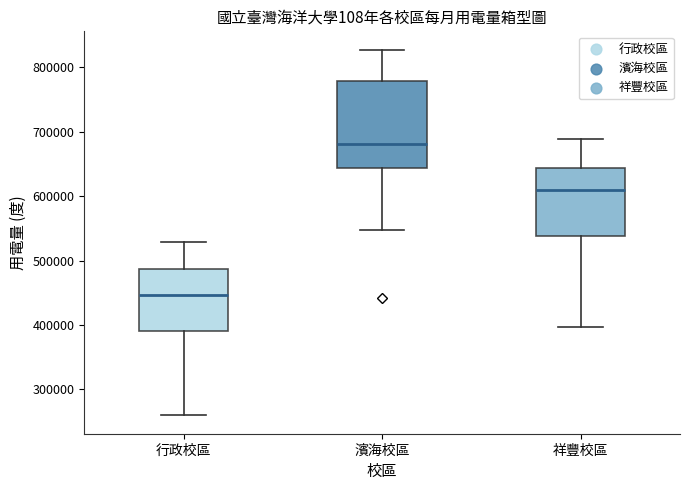

Reading left to right, read every box against the y-axis: the position of its median line, the range the box covers, and the ends of its whiskers. The values are not printed on the chart, so give them approximately, as read against the axis.

行政校區: median 450000, box 390000 to 490000, whiskers 260000 to 530000
濱海校區: median 680000, box 640000 to 780000, whiskers 550000 to 830000
祥豐校區: median 610000, box 540000 to 640000, whiskers 400000 to 690000